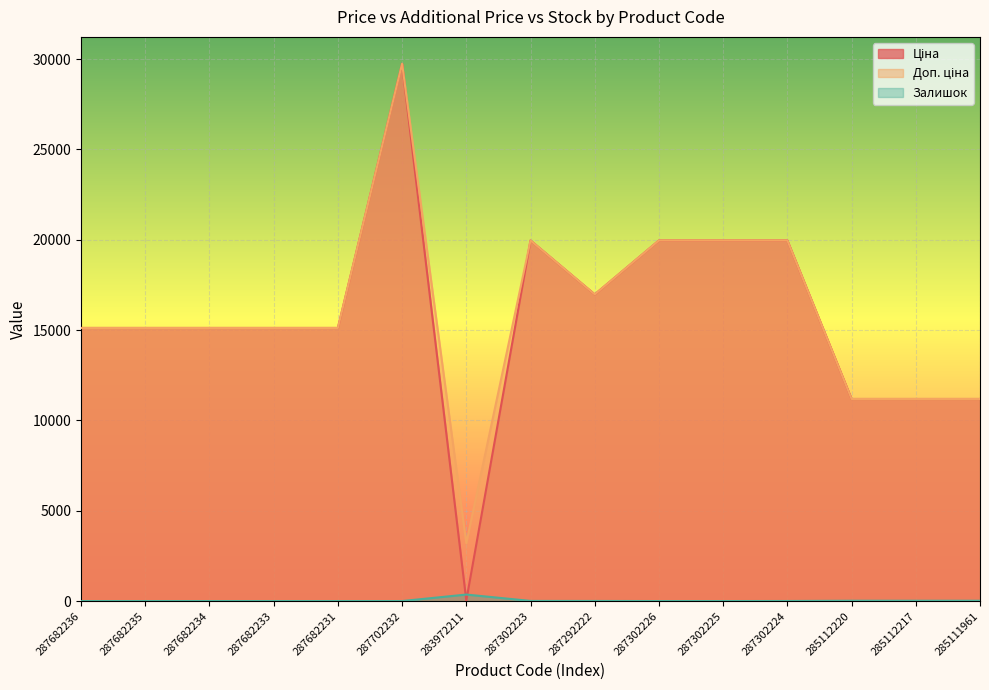

At which category is the sum across all series the highest?

287702232